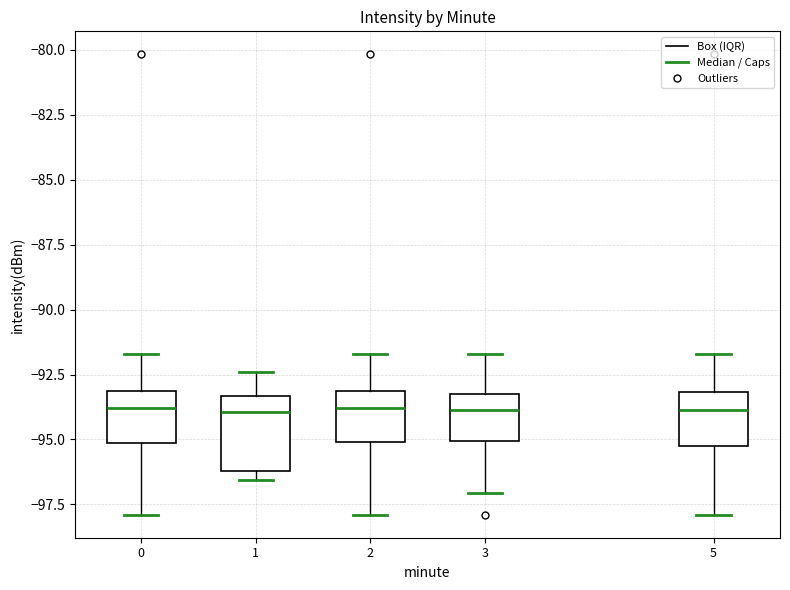

Reading left to right, transcribe this box plot: for each box, give where its median line is, the range the box spans, and where its two whiskers end, as read against the y-axis. The values are not printed on the chart, so give them approximately, as read against the axis.

0: median -94.0, box -95.0 to -93.0, whiskers -98.0 to -91.5
1: median -94.0, box -96.0 to -93.5, whiskers -96.5 to -92.5
2: median -94.0, box -95.0 to -93.0, whiskers -98.0 to -91.5
3: median -94.0, box -95.0 to -93.0, whiskers -97.0 to -91.5
5: median -94.0, box -95.5 to -93.0, whiskers -98.0 to -91.5